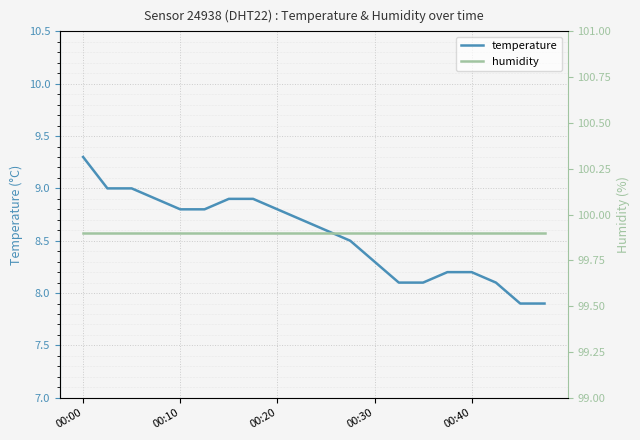

True or false: temperature and humidity intersect in this chart.

False